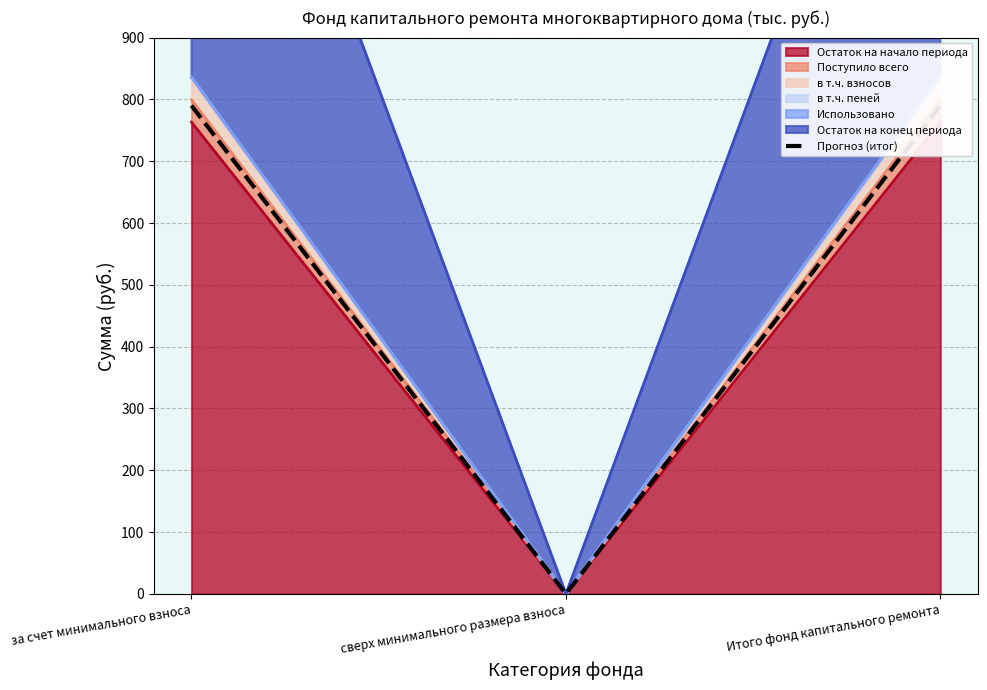

True or false: the data shows 1383 at за счет минимального взноса.

False